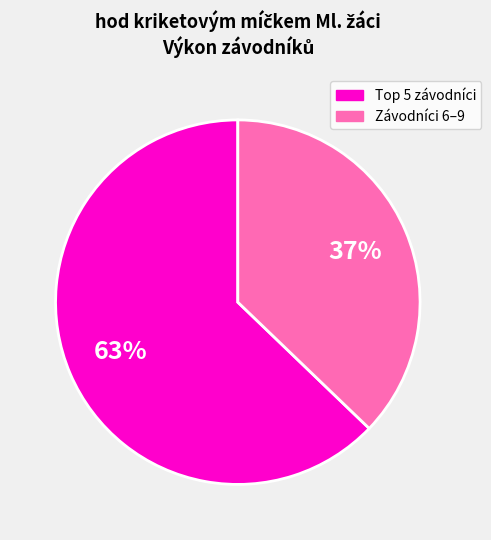

To the nearest percent, what is the average slice percentage?

50%